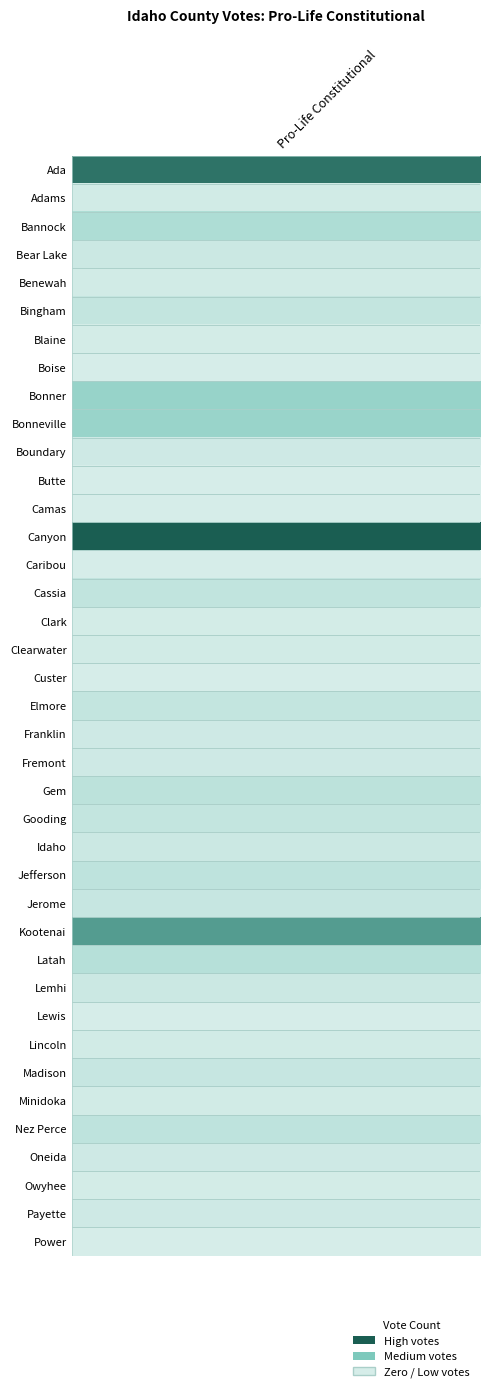

Is it true that the value at 10 is 2?

False